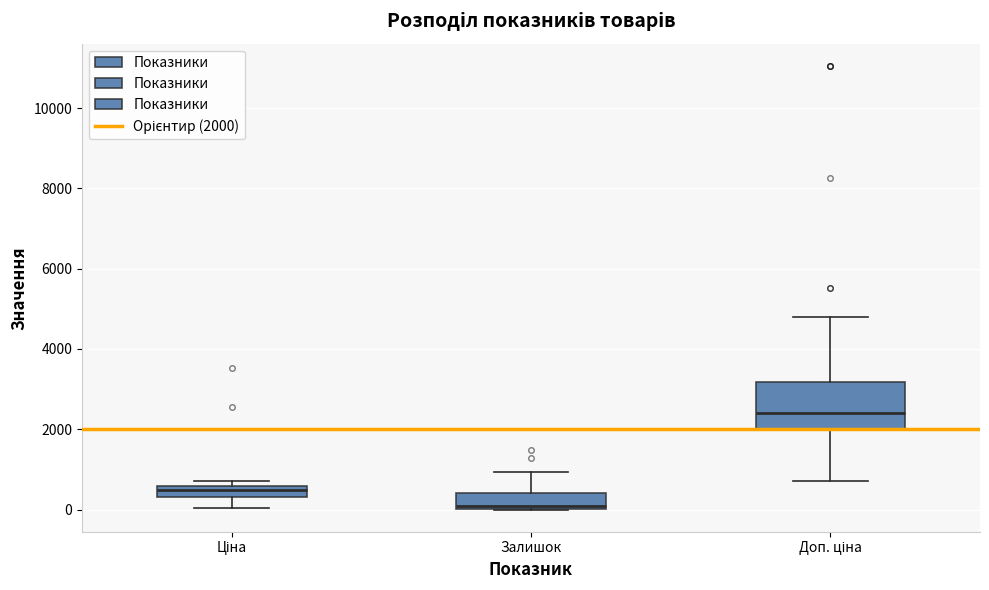

Where is the upper edge of the box for Ціна on the y-axis? The values are not printed on the chart, so give them approximately, as read against the axis.

600